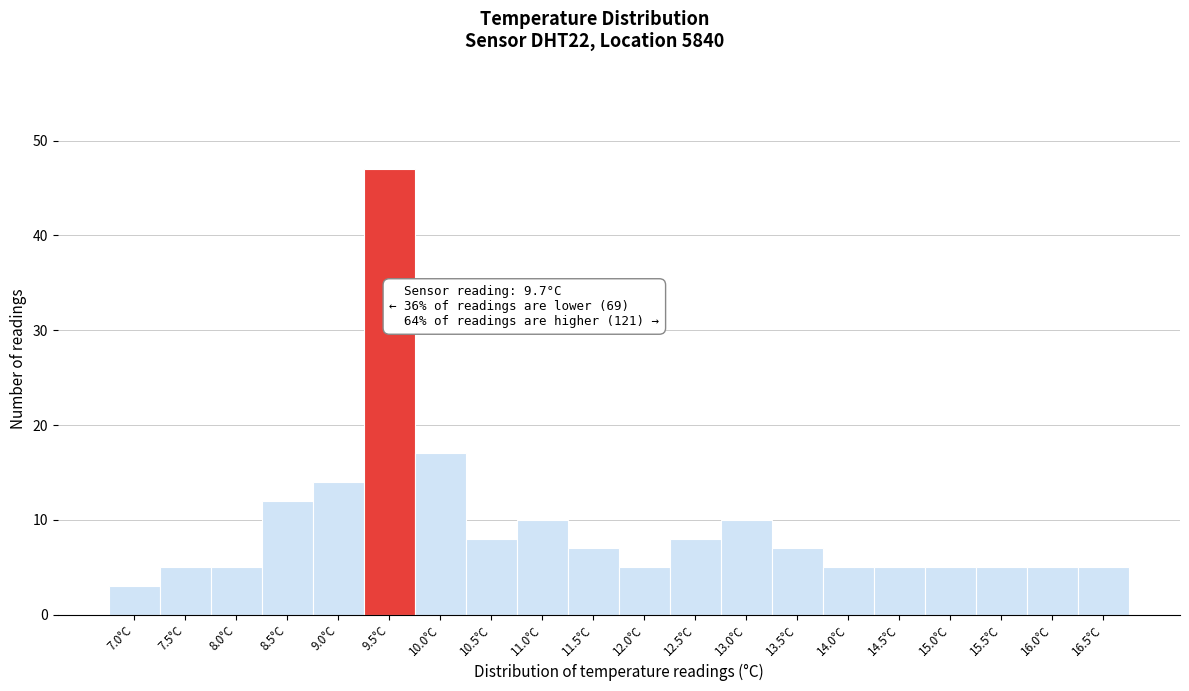

Reading right to left, extract all data points from this chart.

5	5	5	5	5	5	7	10	8	5	7	10	8	17	47	14	12	5	5	3